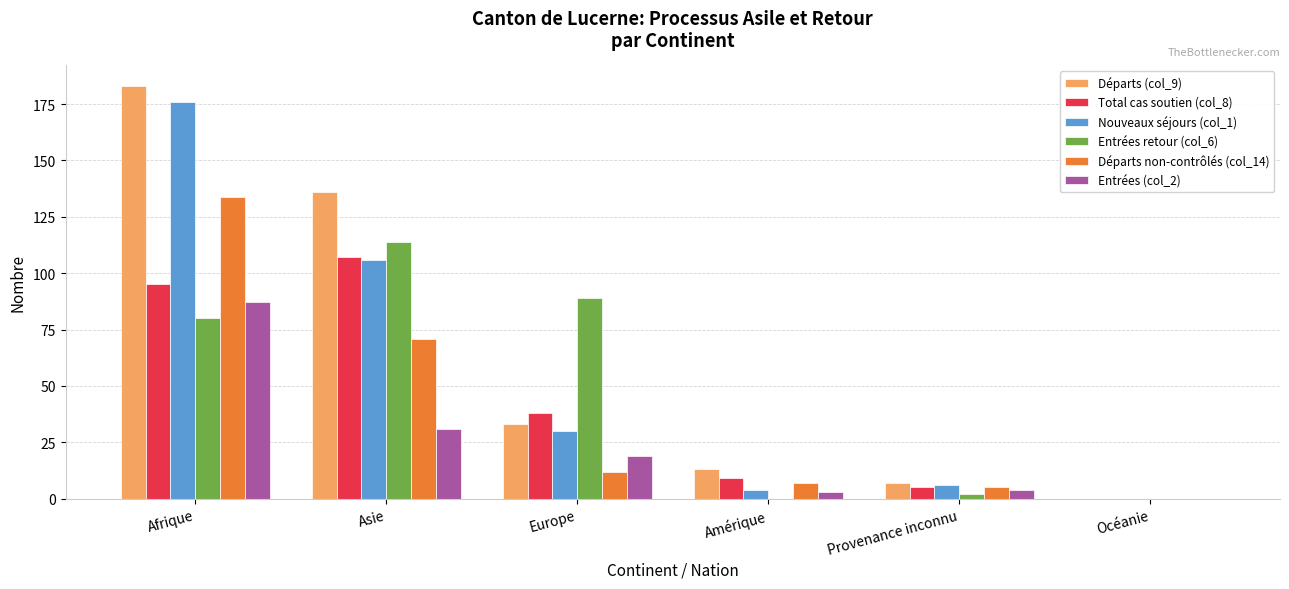

Does the chart contain stacked bars?

No